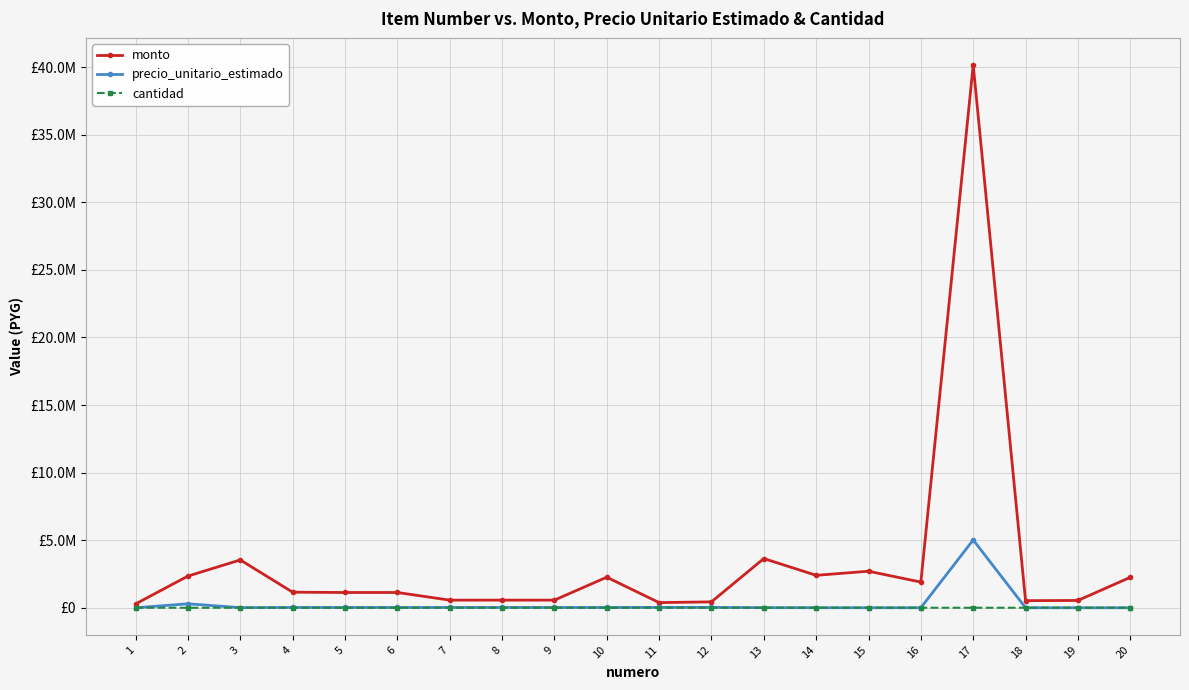

Does the chart have visible grid lines?

Yes